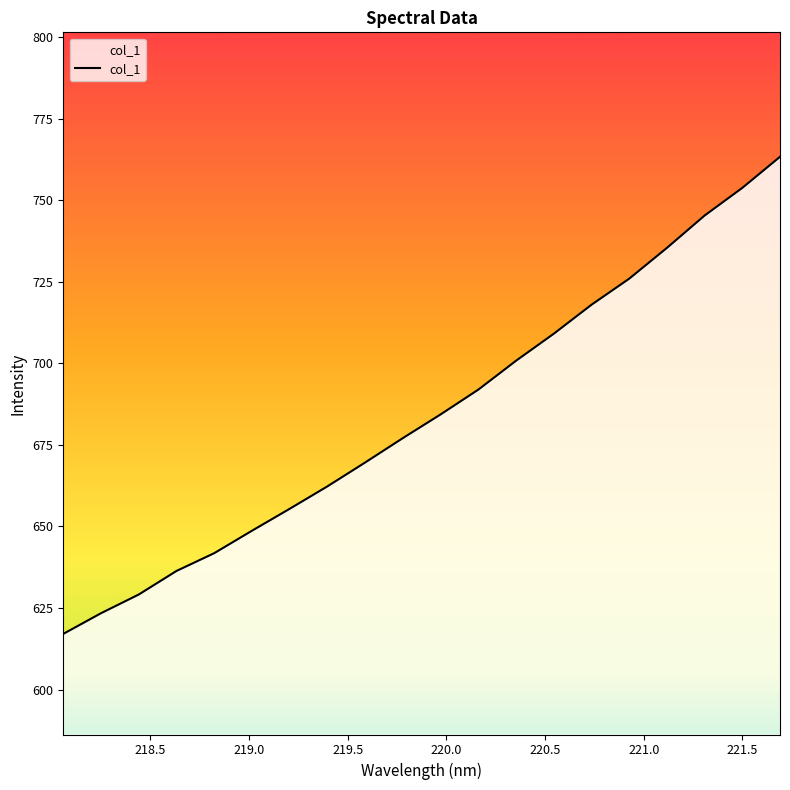

What is the minimum value shown in the chart?

617.1